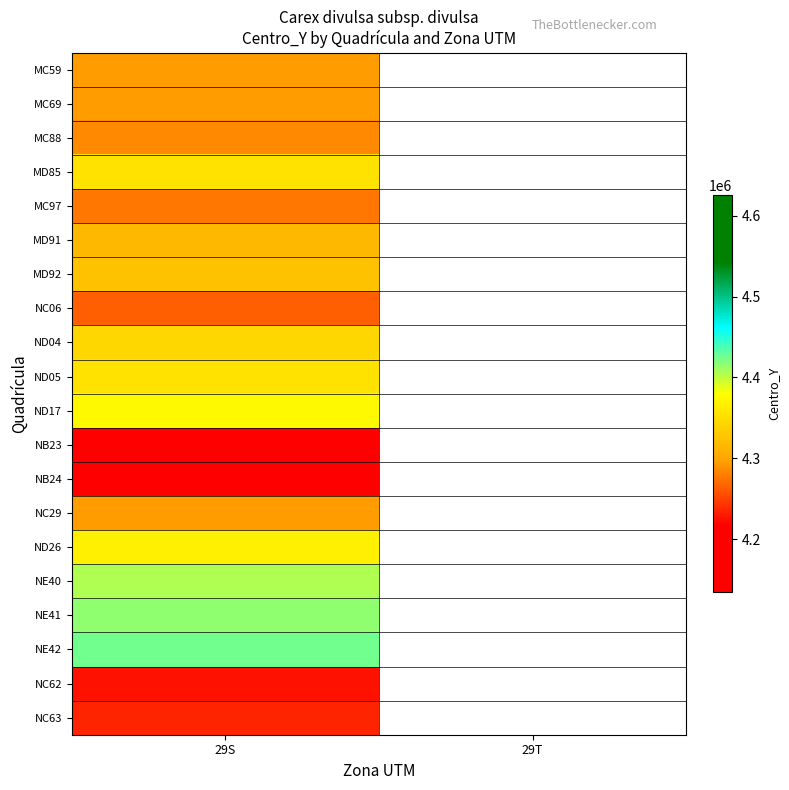

List the labels in order of NC29 value, largest first.

29S, 29T